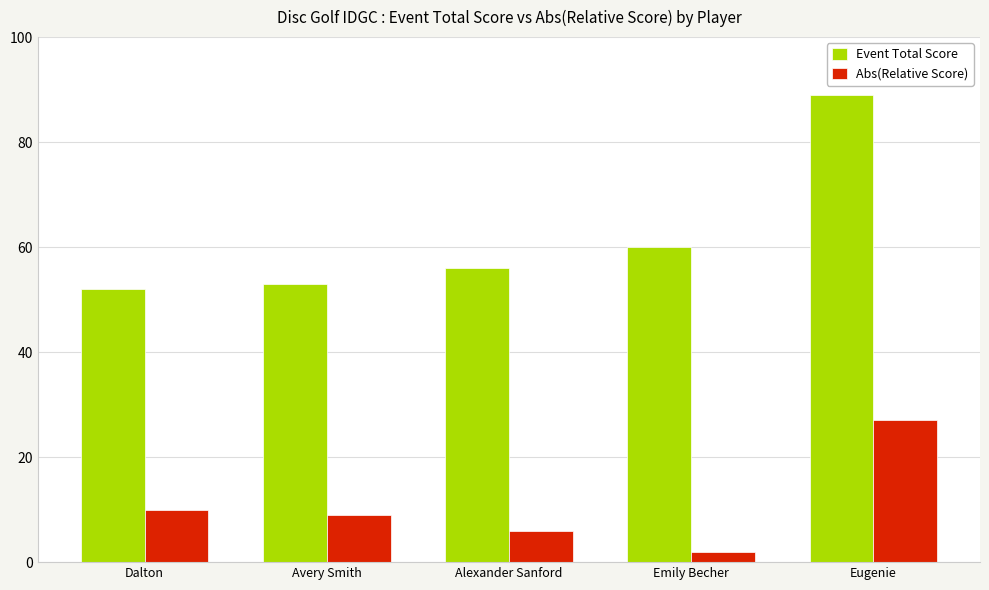

What is the difference between the second highest and minimum values in the Abs(Relative Score) series?

8